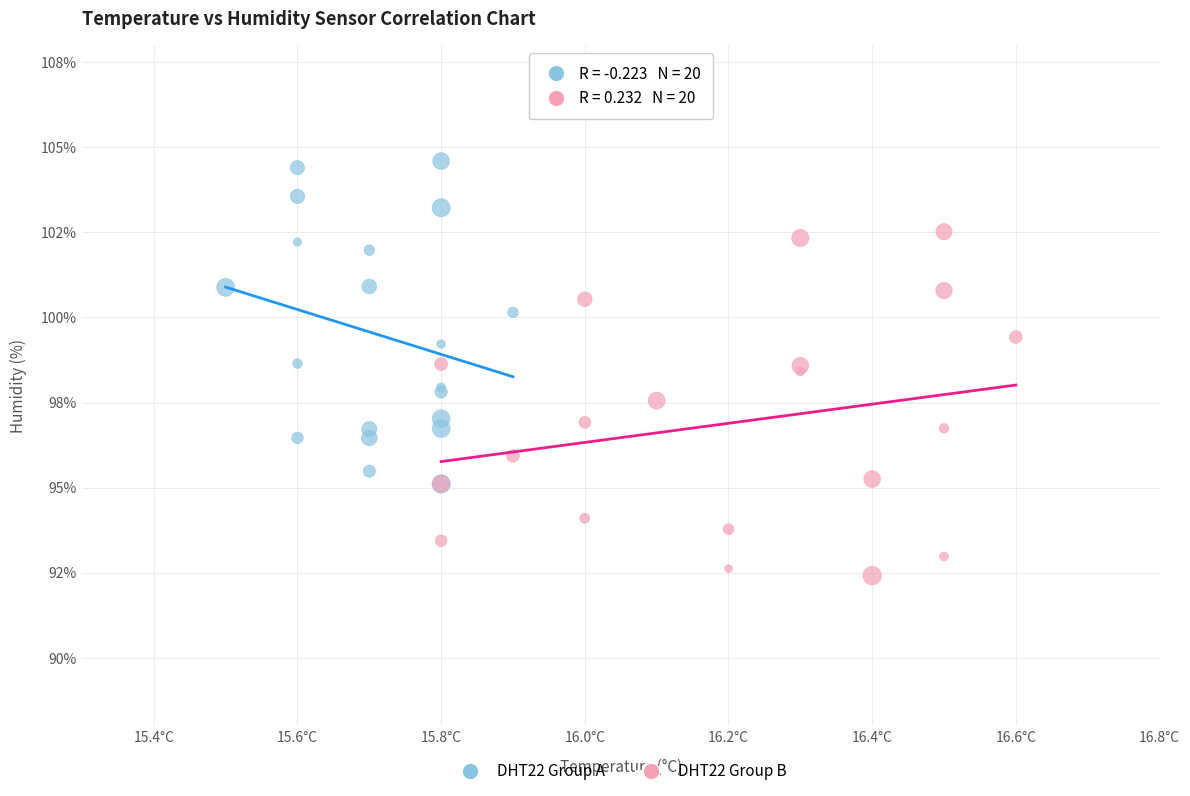

What are all the series names shown in the legend?

DHT22 Group A, DHT22 Group B